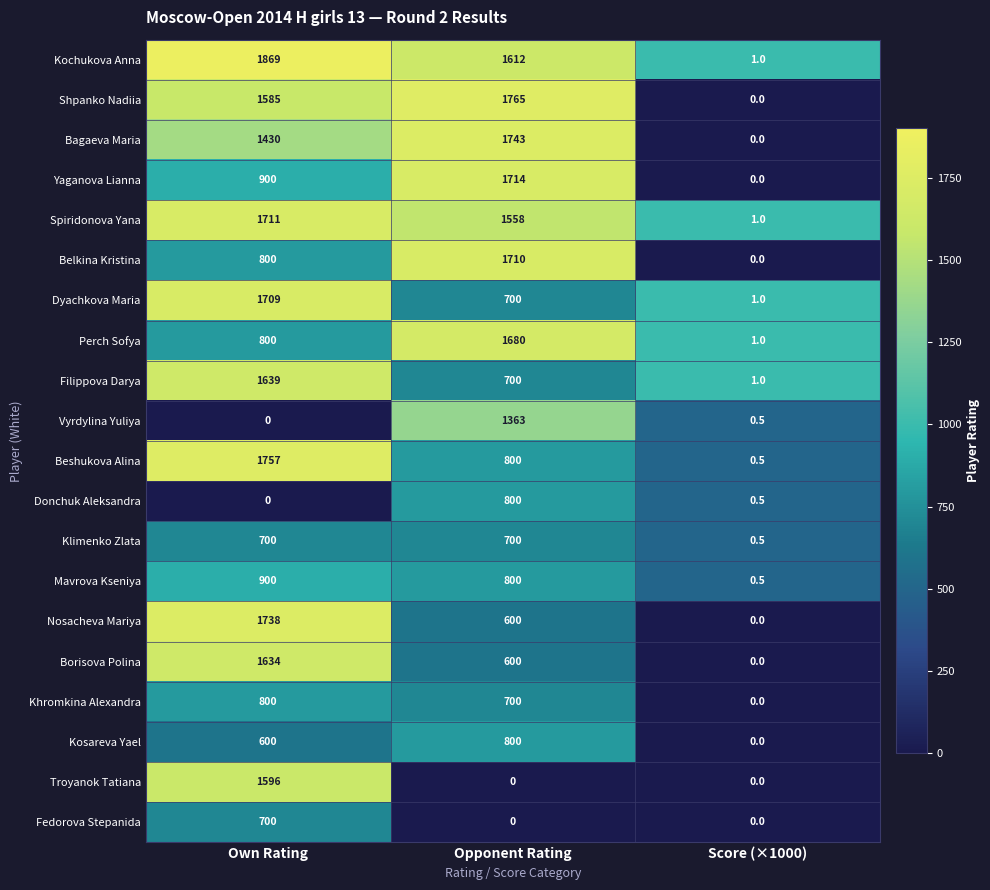

Is it true that Fedorova Stepanida equals 437.0 at Opponent Rating?

False